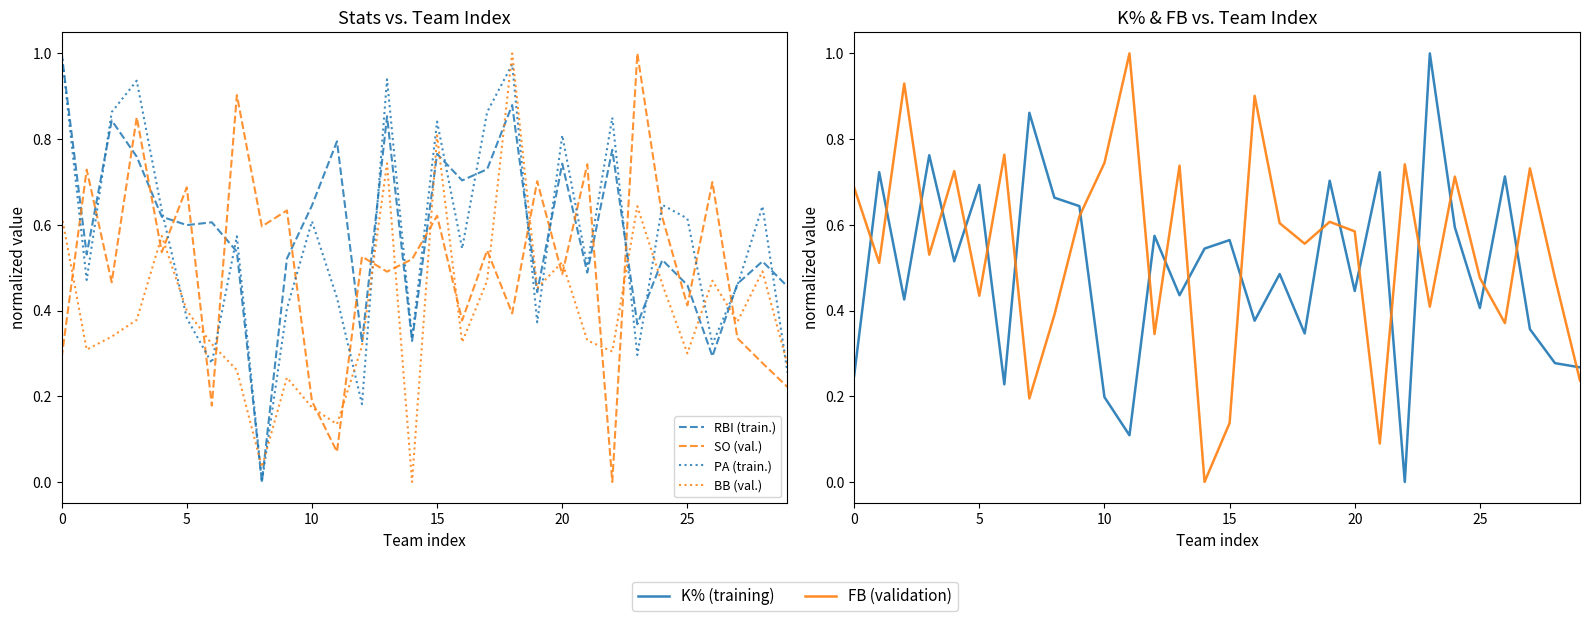

What is the difference between the maximum and minimum values in the BB (val.) series?

1.0